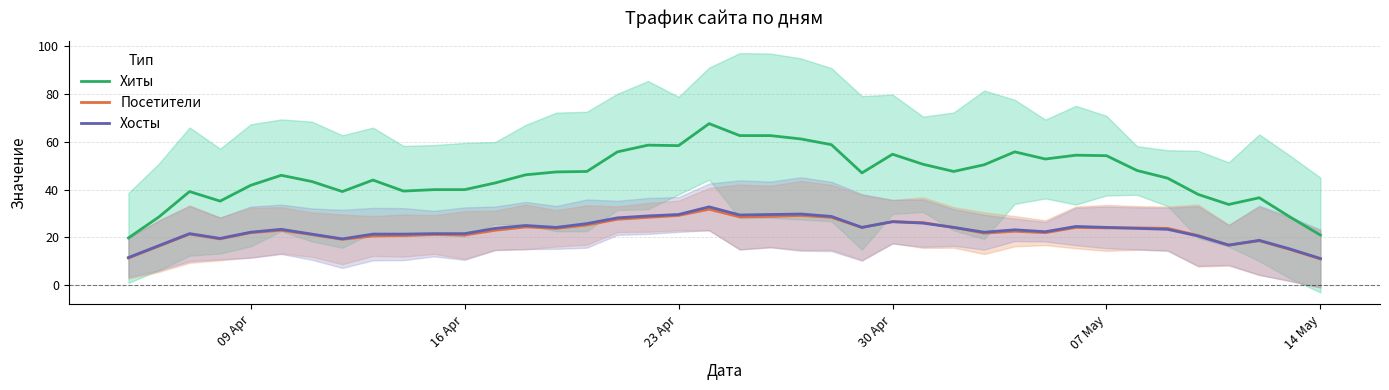

How many values in the Посетители series exceed 23?

19